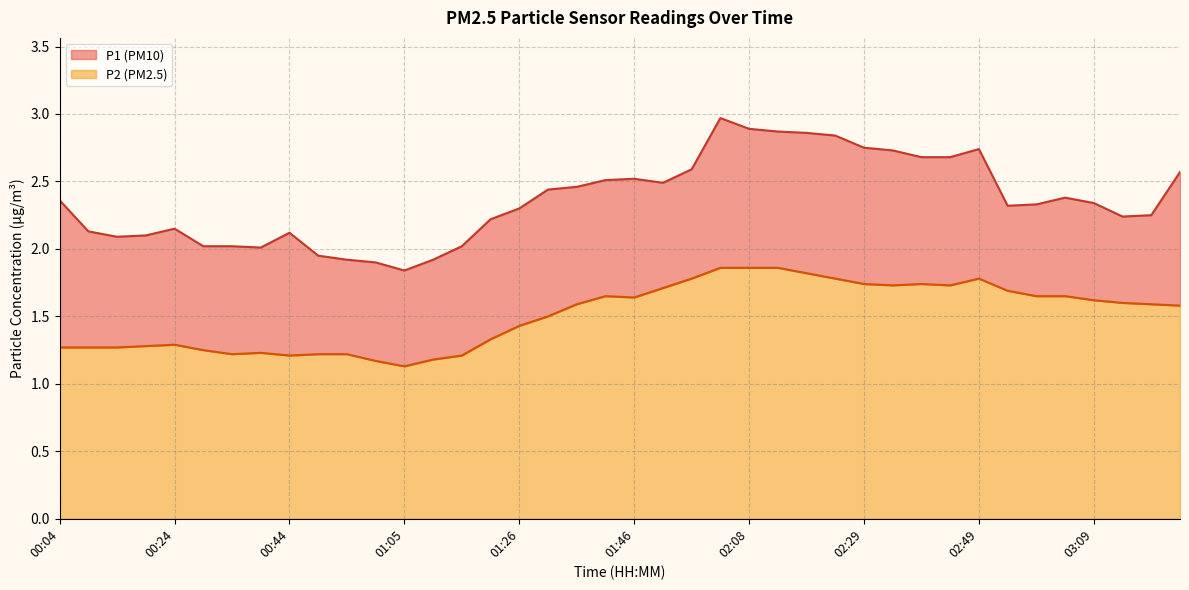

At which category is the sum across all series the highest?

02:03